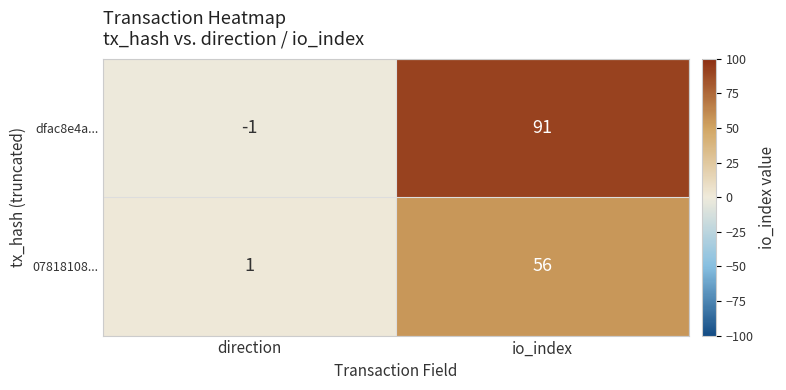

Is the value of dfac8e4a... at direction greater than the value of 07818108... at io_index?

No